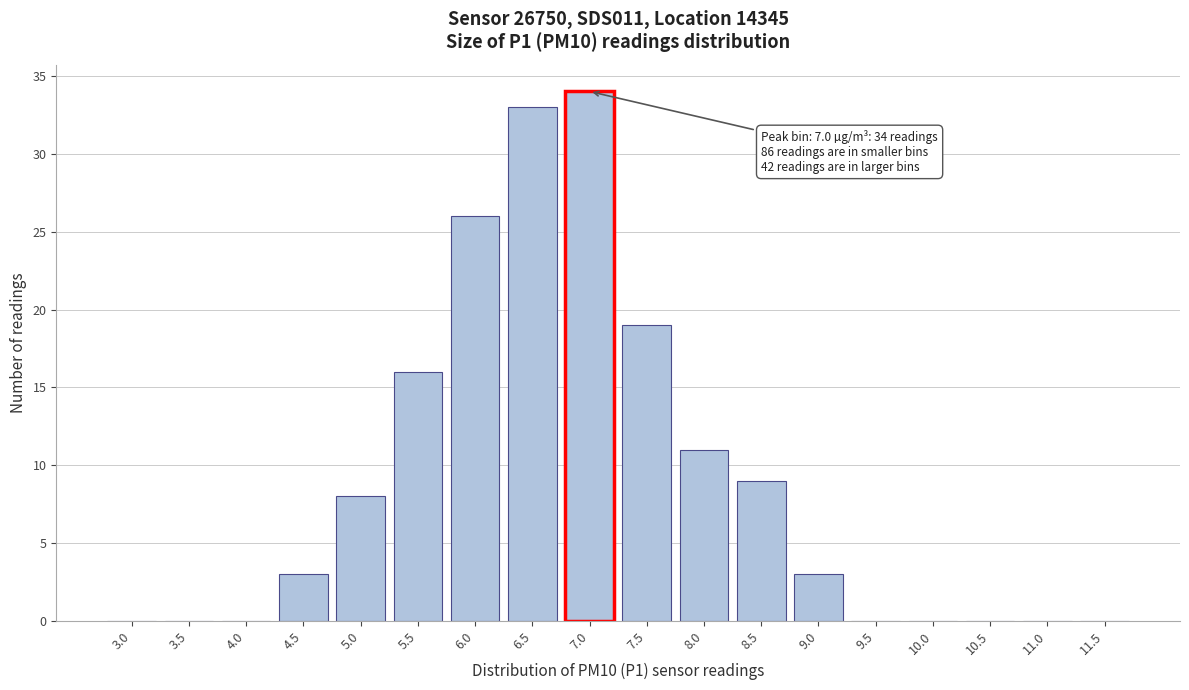

Reading left to right, list all the values displayed in this chart.

3.0=0	3.5=0	4.0=0	4.5=3	5.0=8	5.5=16	6.0=26	6.5=33	7.0=34	7.5=19	8.0=11	8.5=9	9.0=3	9.5=0	10.0=0	10.5=0	11.0=0	11.5=0